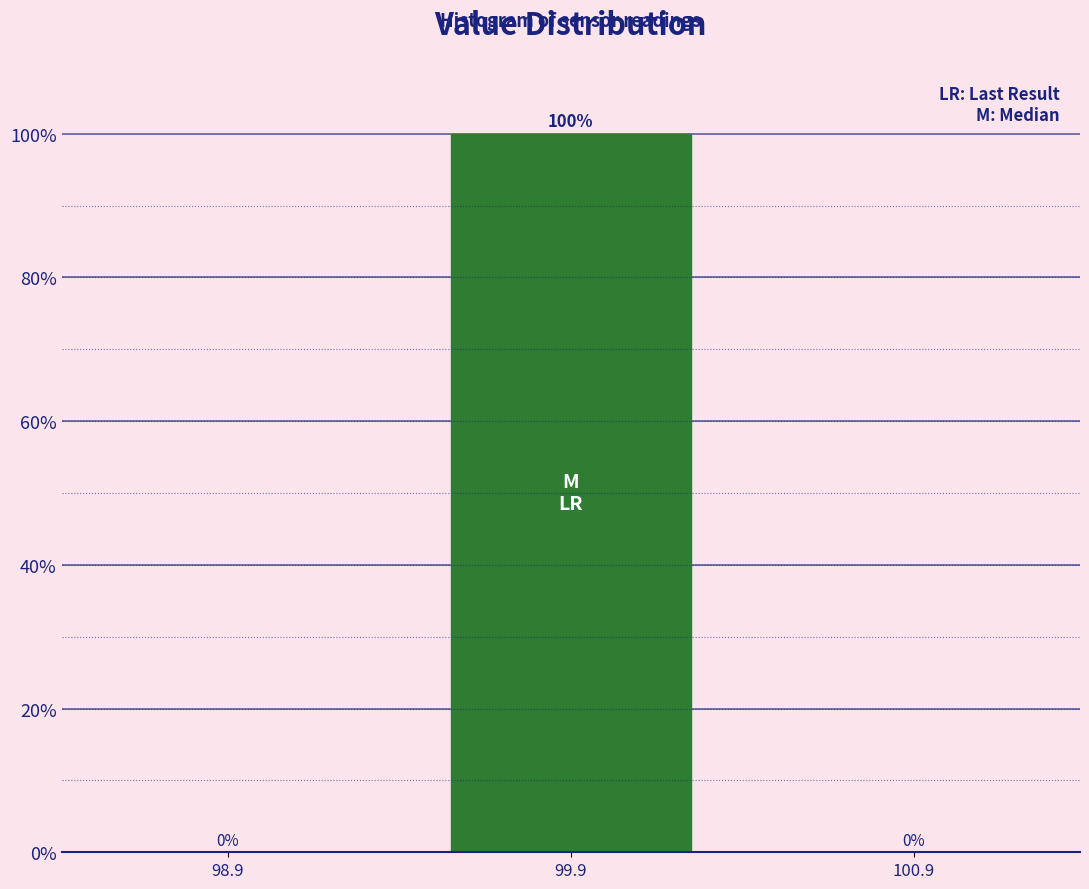

Reading left to right, transcribe this chart: for each bar, give the range it covers on the x-axis and its height.

98.4 to 99.4: 0
99.4 to 100.4: 100
100.4 to 101.4: 0